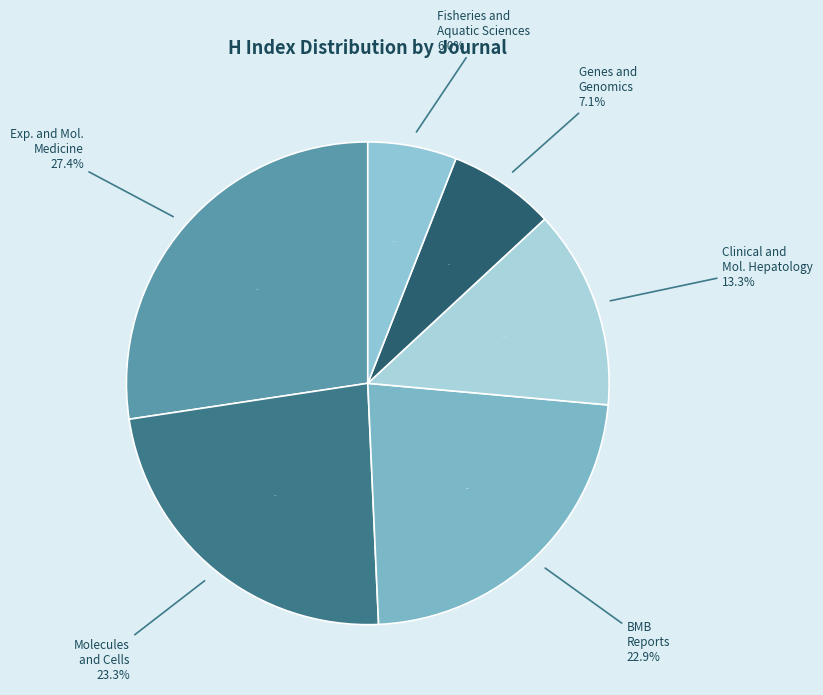

Do Molecules and Cells and Experimental and Molecular Medicine together represent more than half of the pie?

Yes